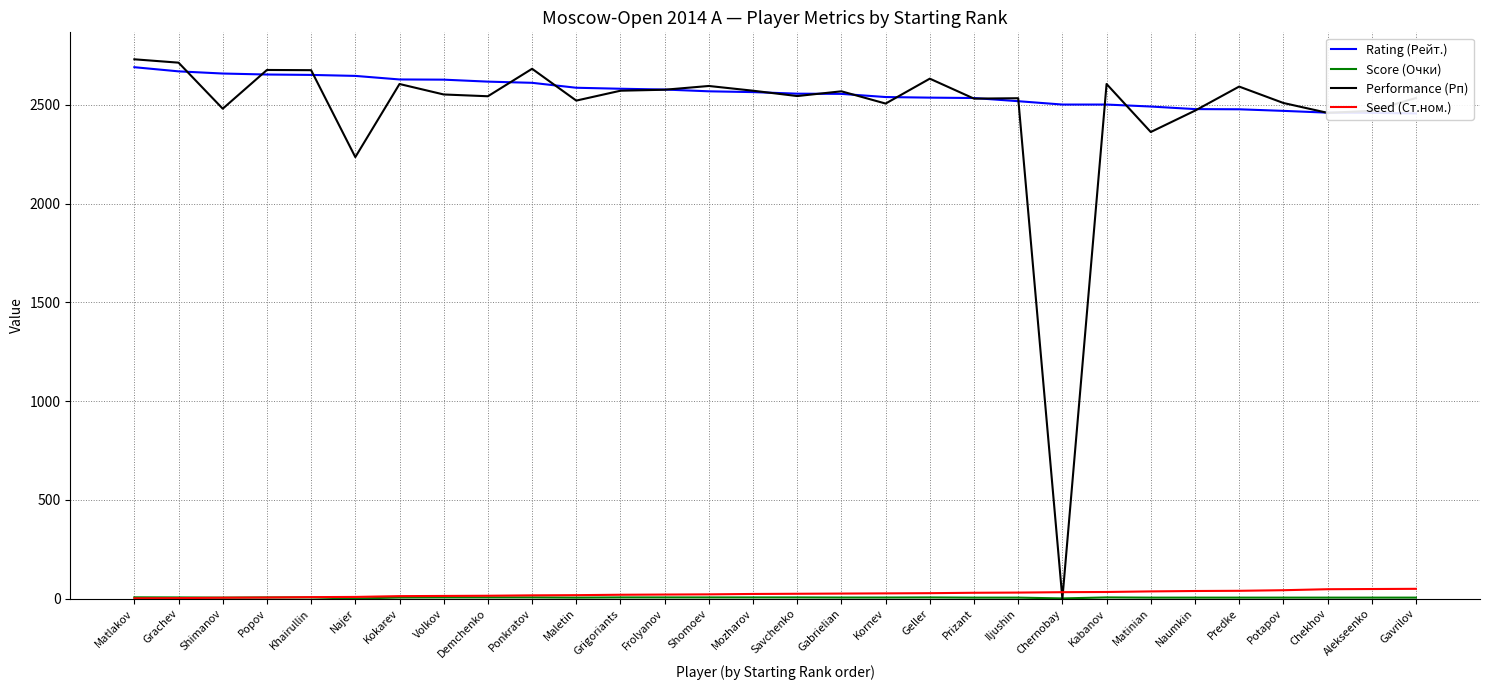

How many intersections are there between Seed (Ст.ном.) and Score (Очки)?

1